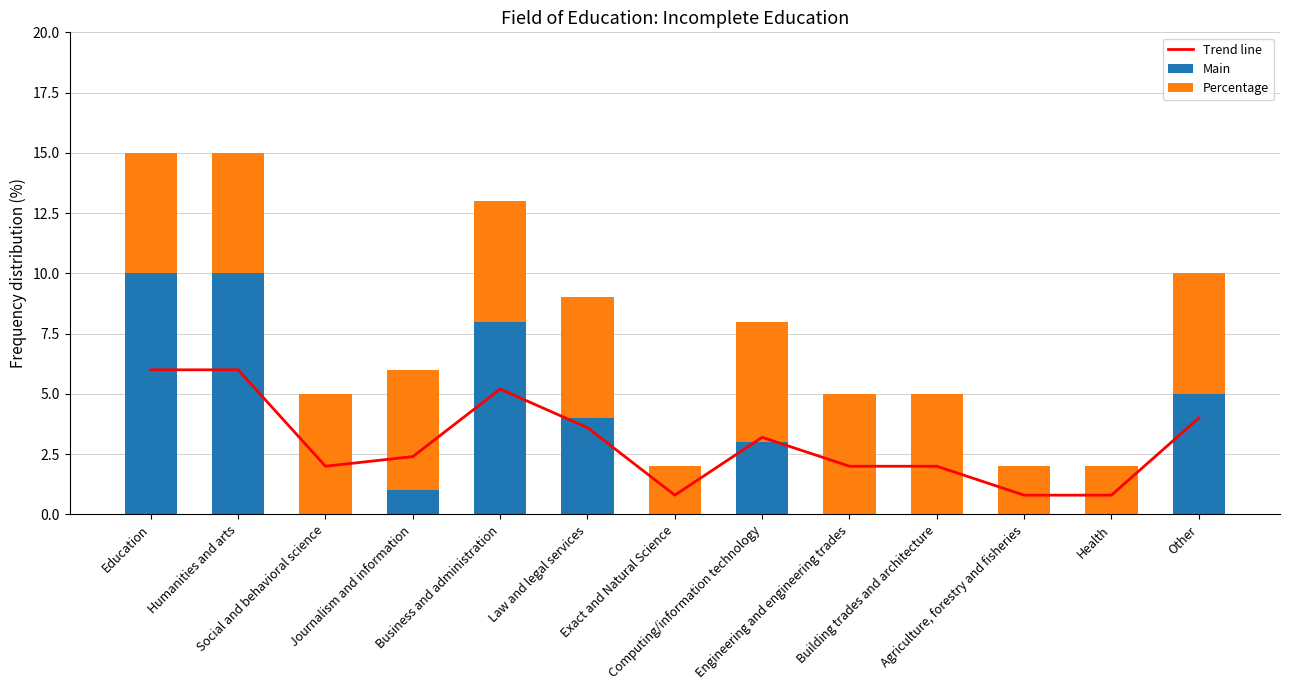

What is the value of the Trend line bar at the 12th from the left?

0.8